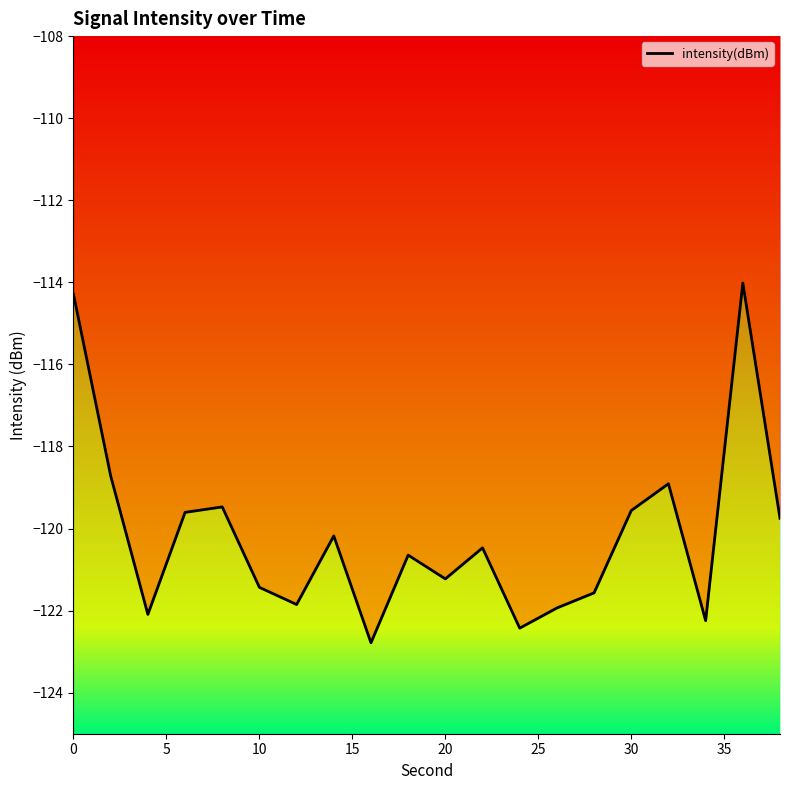

What is the difference between the maximum and second lowest values?

8.4